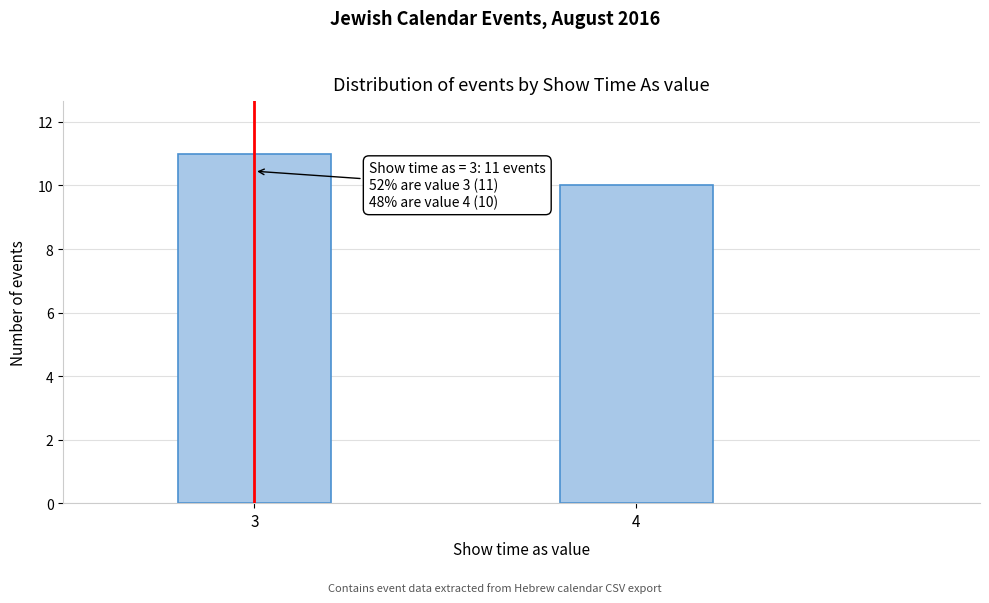

Reading left to right, what are all the values shown in this chart?

3=11	4=10